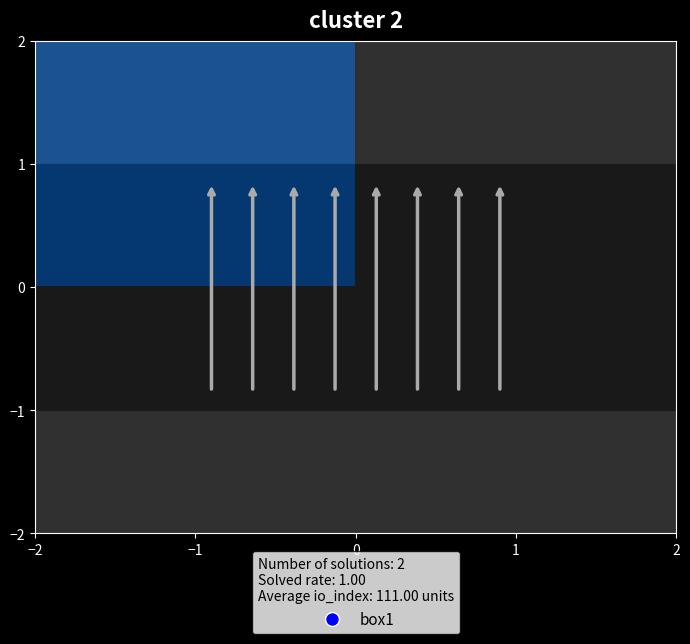

What is the spread (max minus min) of values at io_index?

222